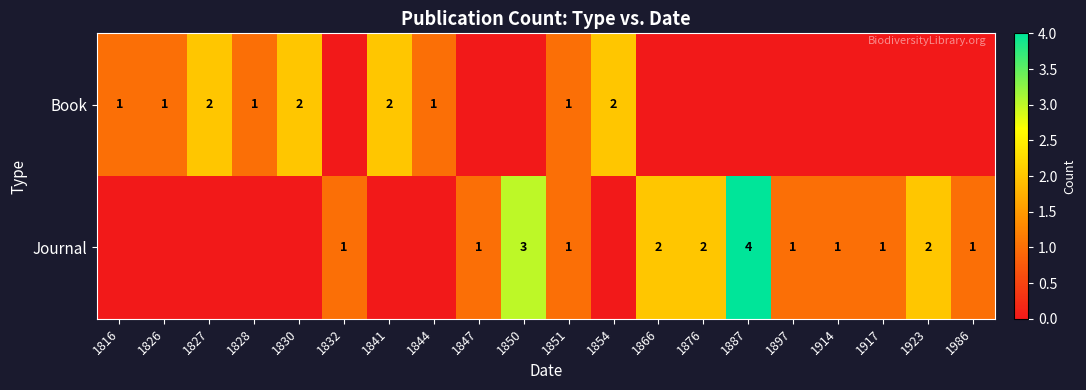

The Book series shows 1 at 1844. True or false?

True